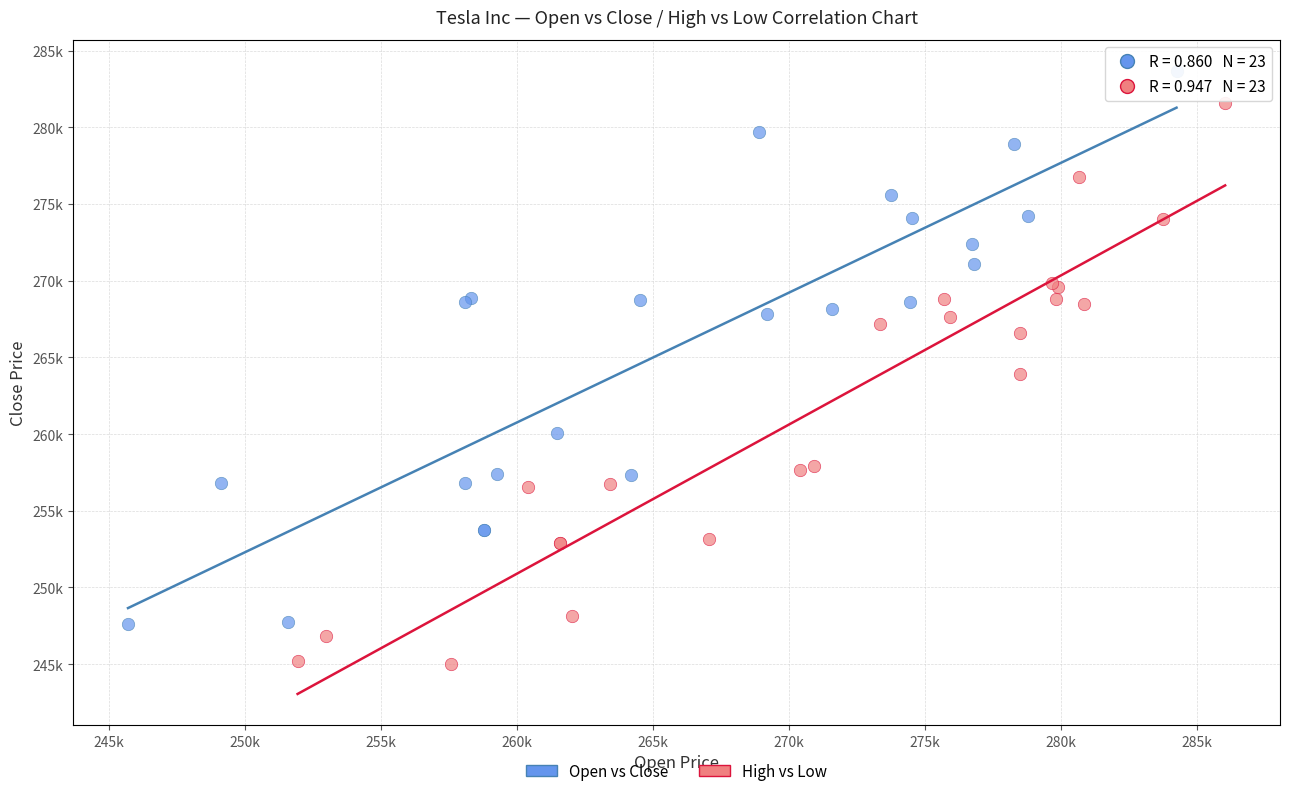

What are all the series names shown in the legend?

Open vs Close, High vs Low